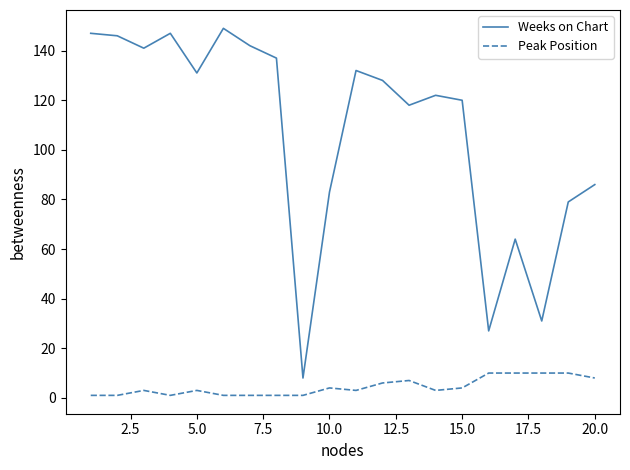

What is the maximum value for Peak Position?

10